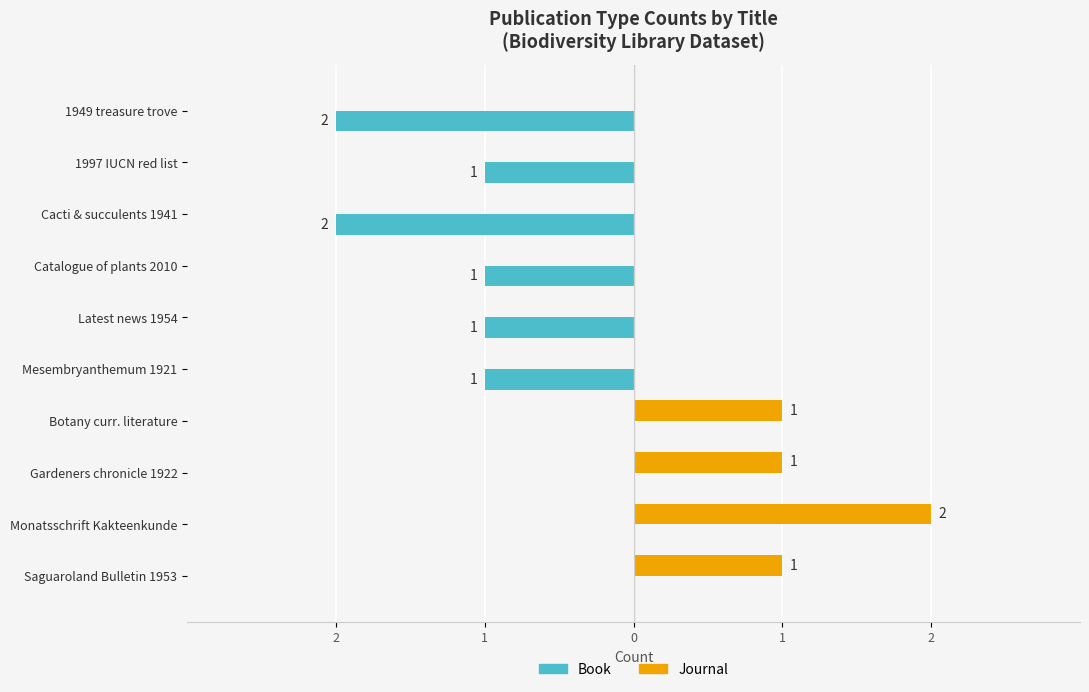

What are all the series names shown in the legend?

Book, Journal